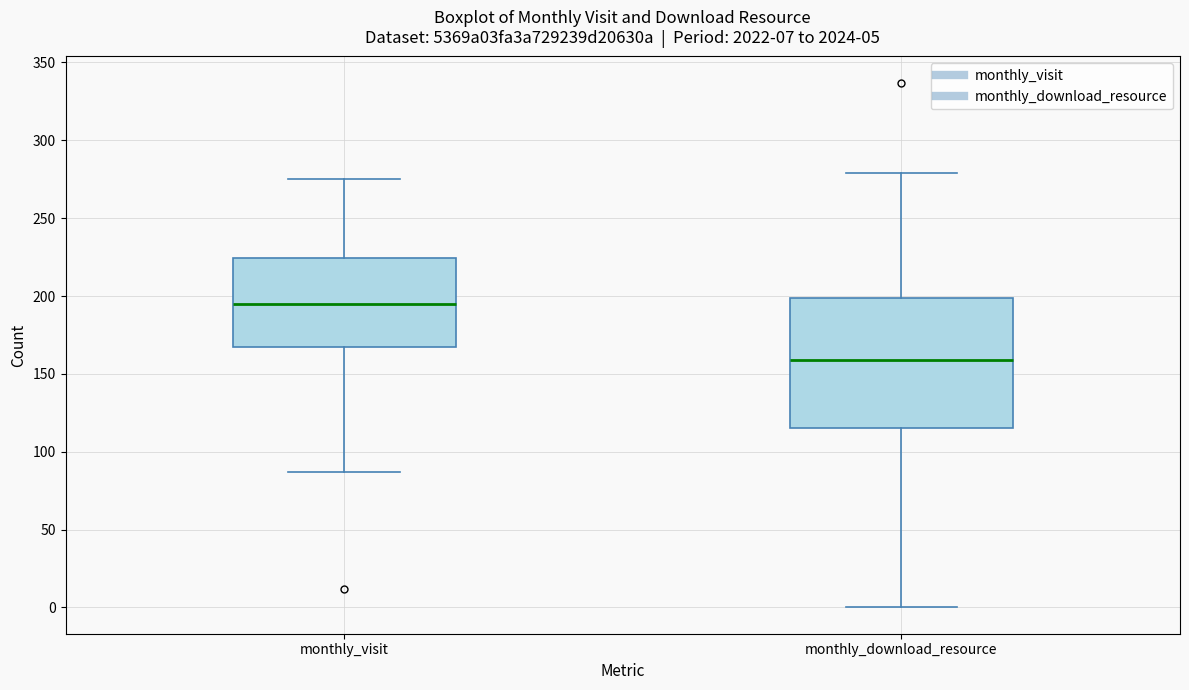

Comparing the boxes themselves (not the whiskers), which one is the tallest?

monthly_download_resource